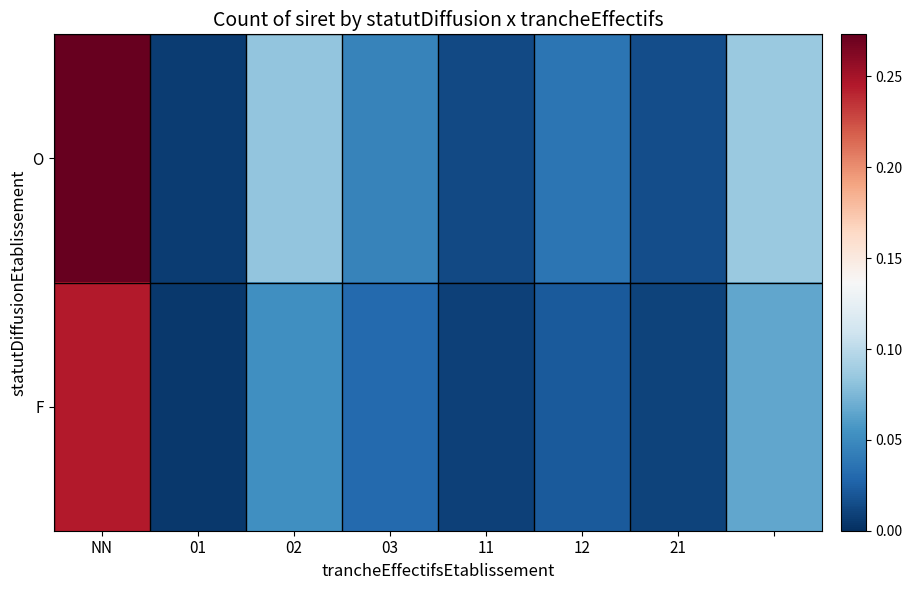

What is the greatest value displayed?

0.3